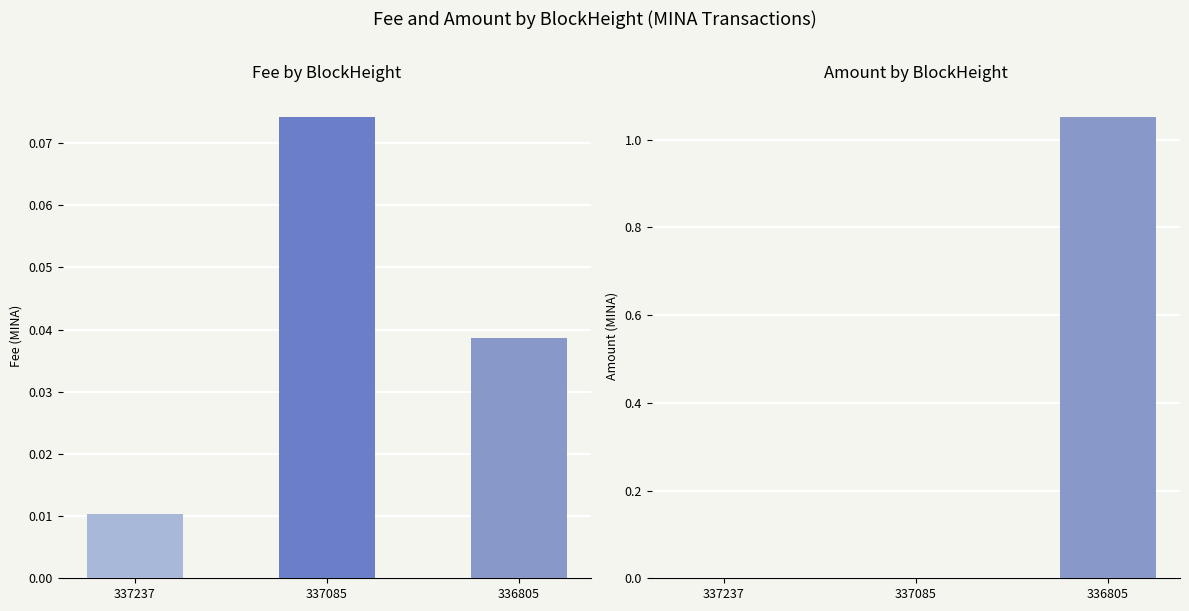

What is the difference between the maximum and minimum values?

0.1